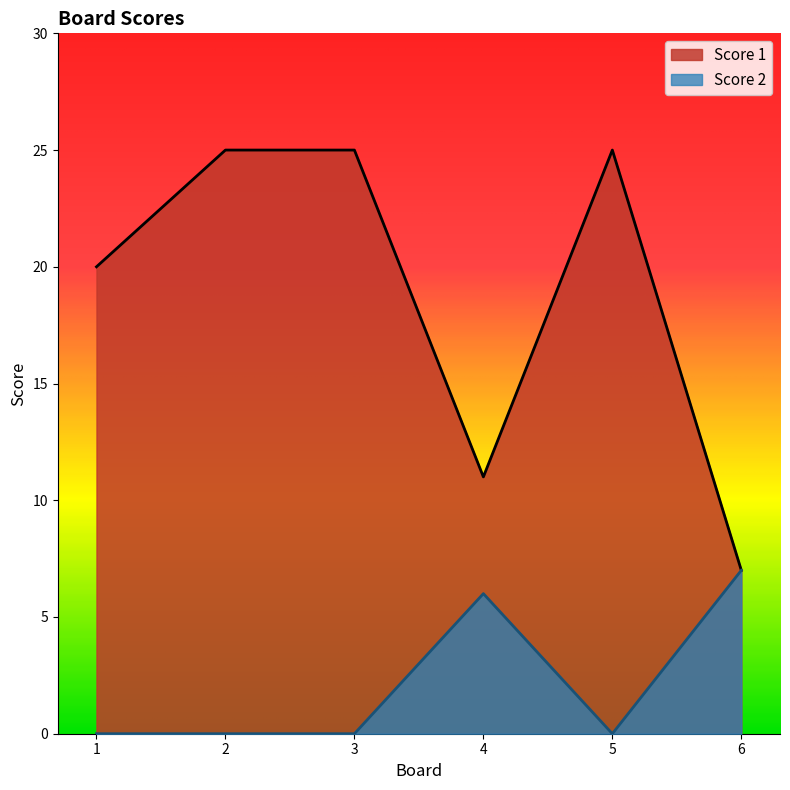

True or false: Score 2 has more than 1 points higher than both neighbors.

False